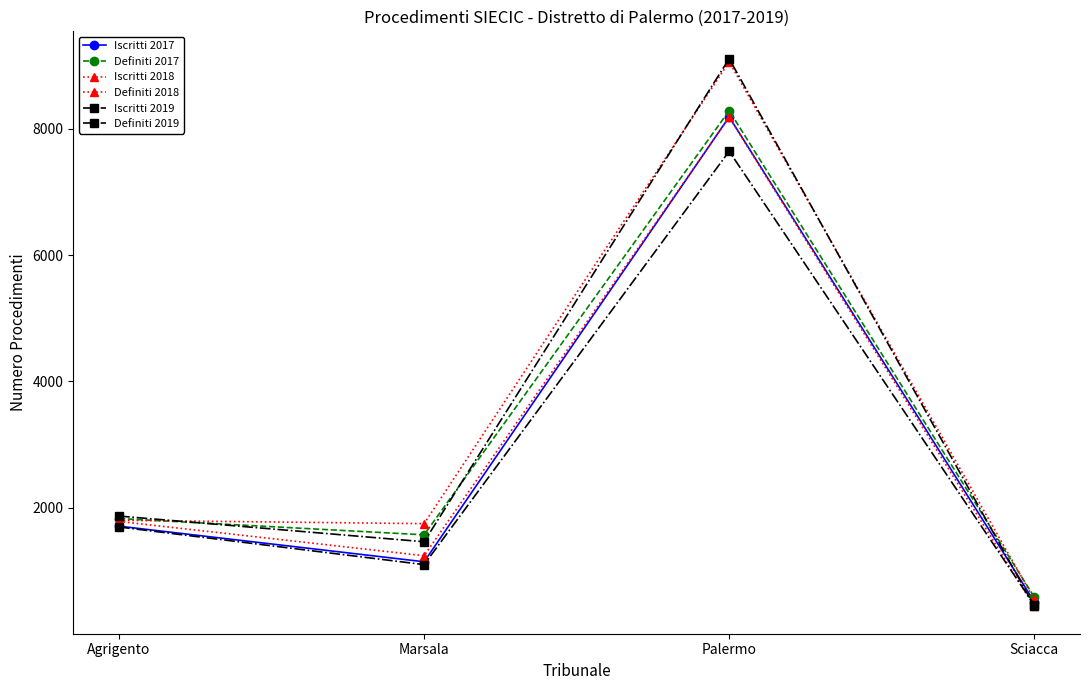

Where is the first local maximum for Definiti 2018?

Palermo